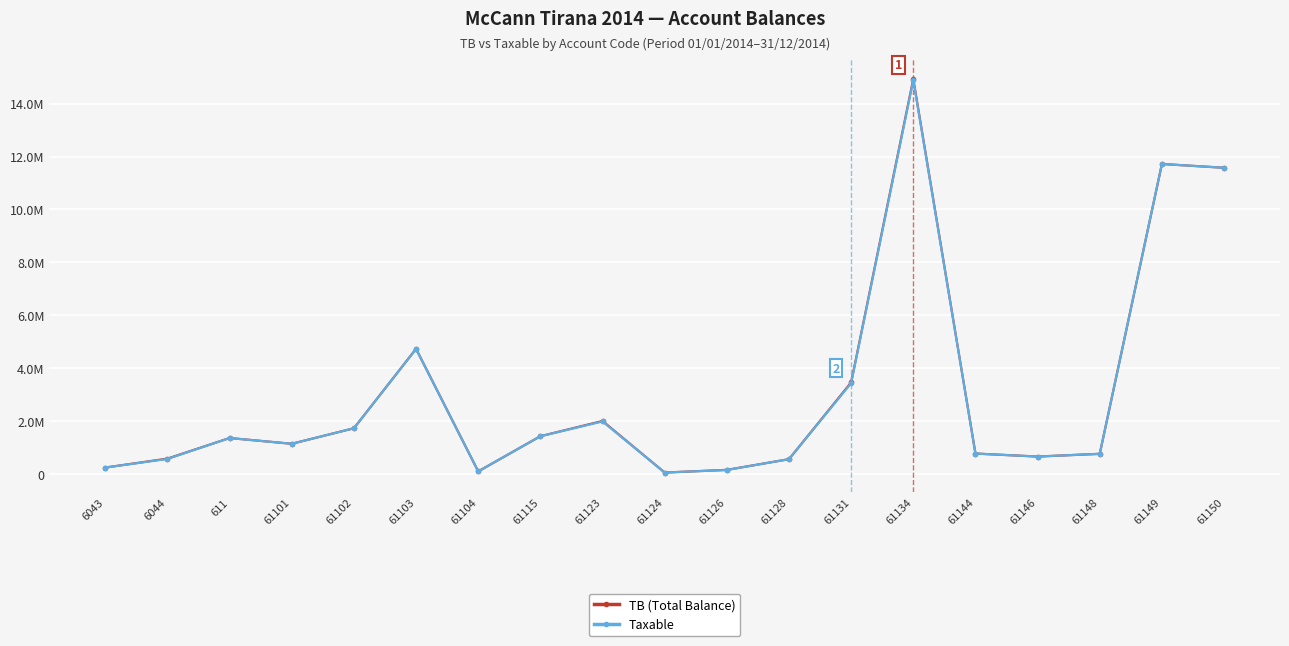

What is the sum of all Taxable values?

57958878.2